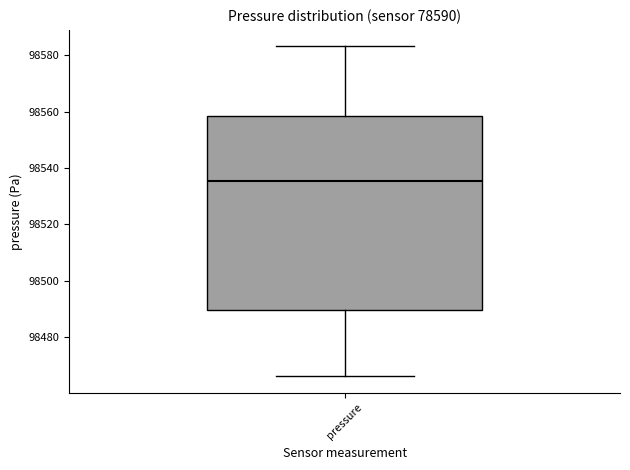

Read this box plot against the y-axis: the position of the median line, the range covered by the box, and the ends of both whiskers. The values are not printed on the chart, so give them approximately, as read against the axis.

median 98536, box 98490 to 98558, whiskers 98466 to 98584